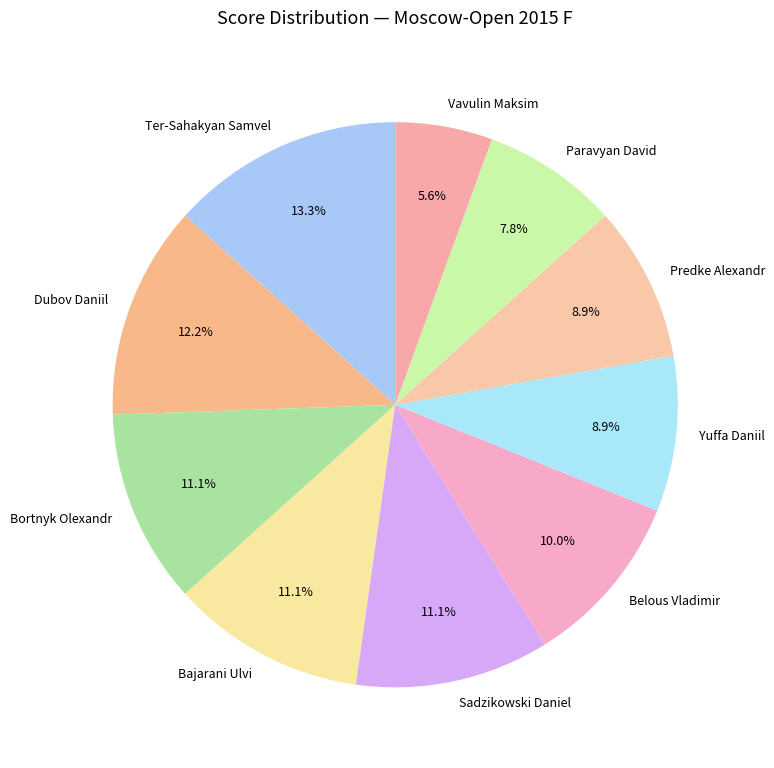

Count the number of slices in the pie.

10